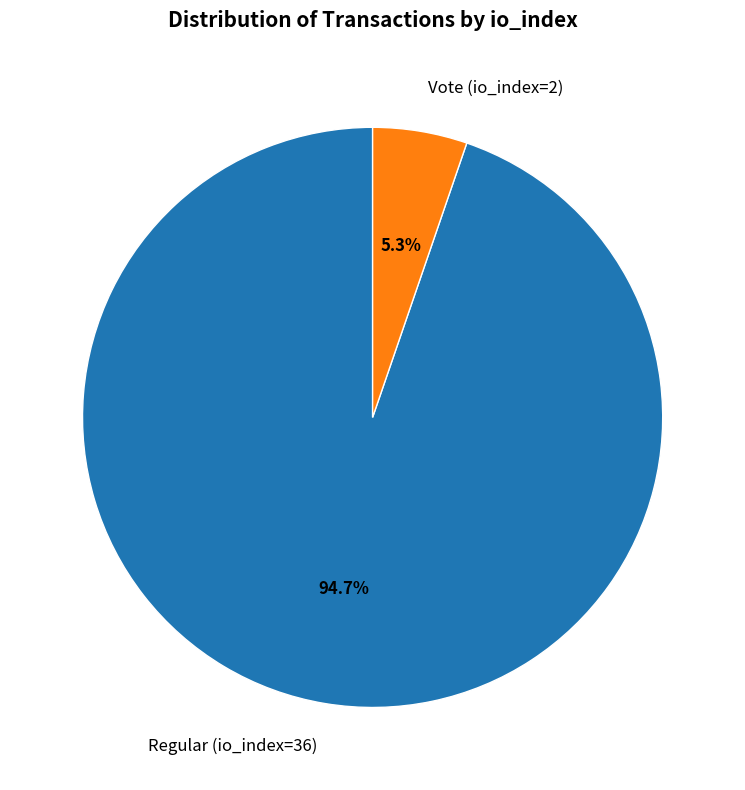

Which has a higher value, Vote (io_index=2) or Regular (io_index=36)?

Regular (io_index=36)